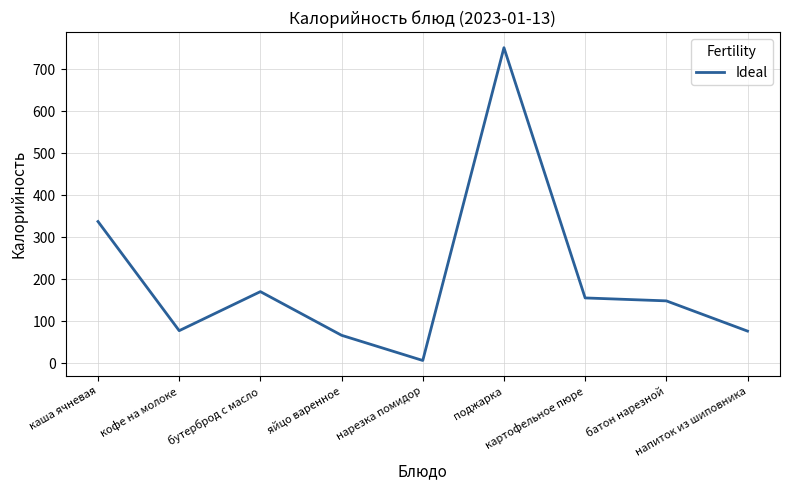

True or false: the data has more than 1 interior local peaks.

True